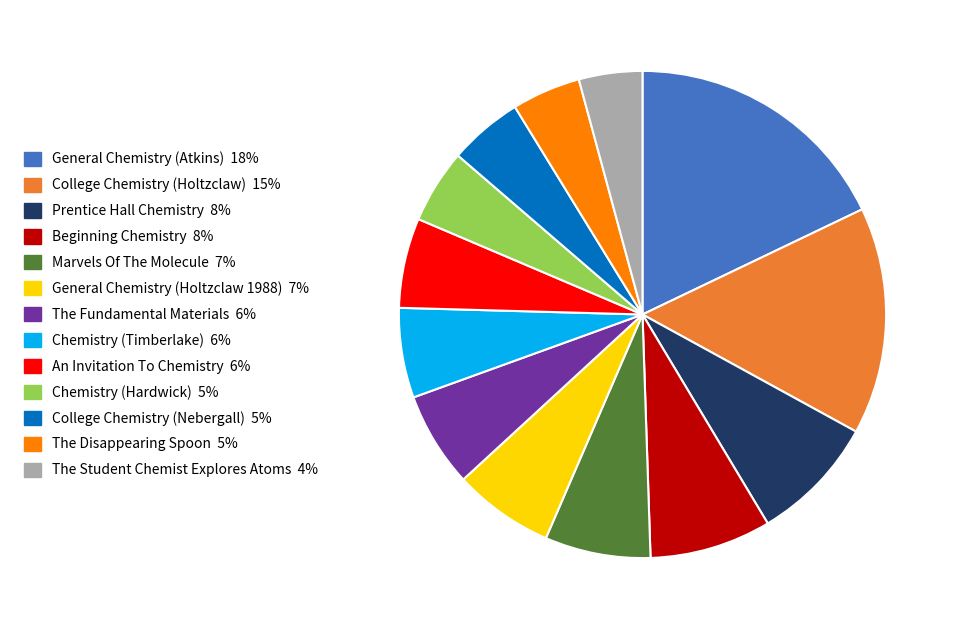

Does An Invitation To Chemistry represent more than half of the total?

No